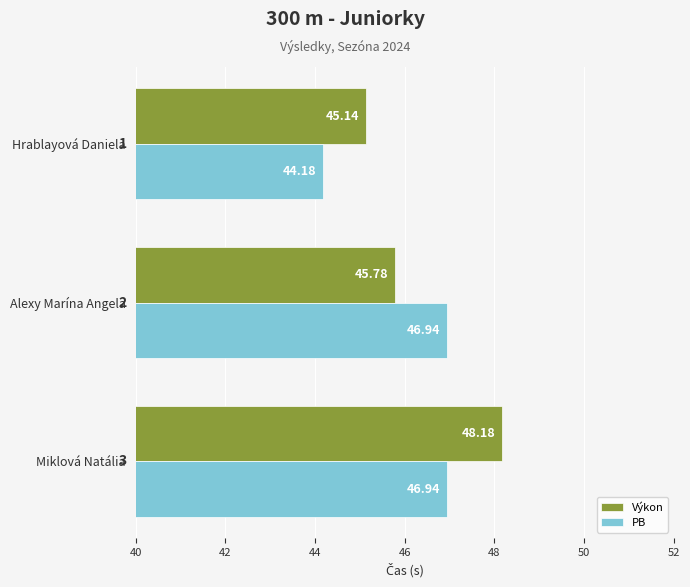

What are all the series names shown in the legend?

Výkon, PB